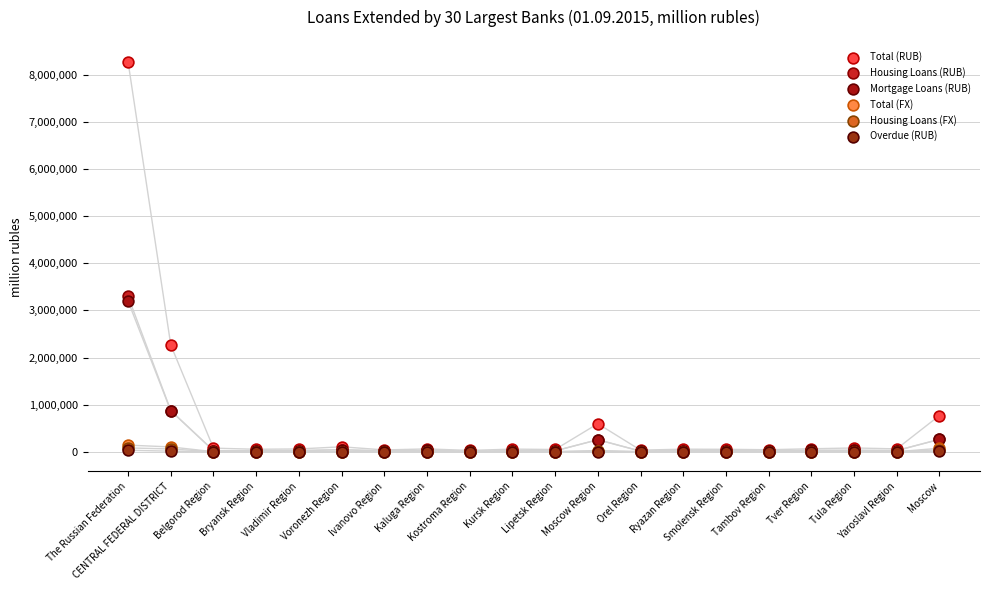

Which series reaches the maximum Y coordinate?

Total (RUB)